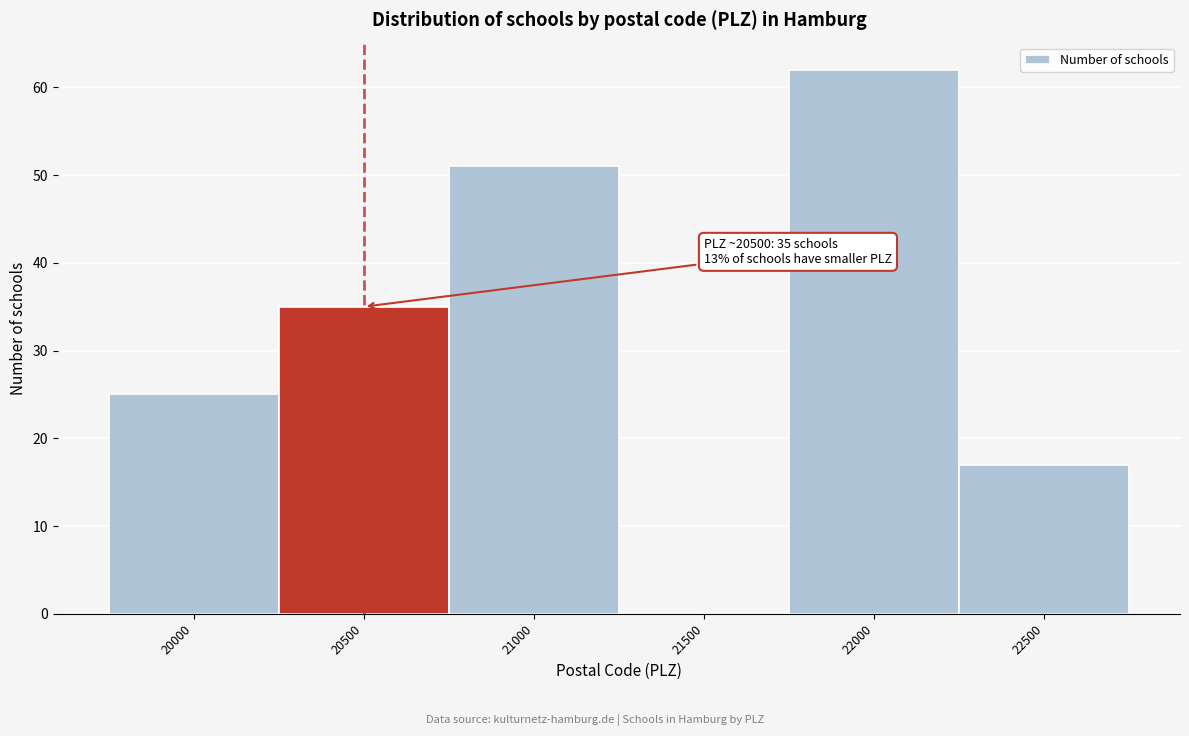

Reading left to right, what are all the values shown in this chart?

20000=25	20500=35	21000=51	21500=0	22000=62	22500=17